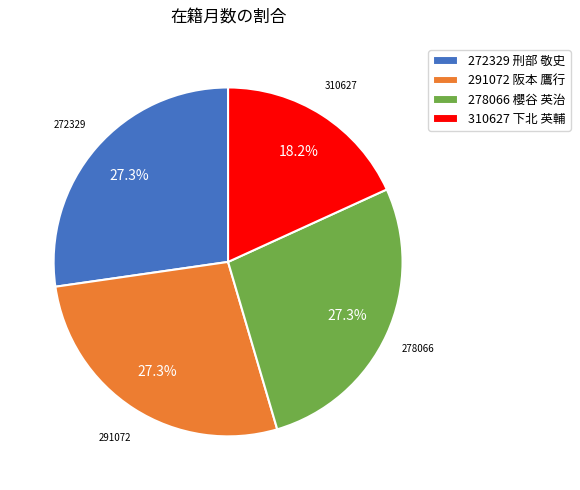

Which slice is the smallest?

310627 下北 英輔